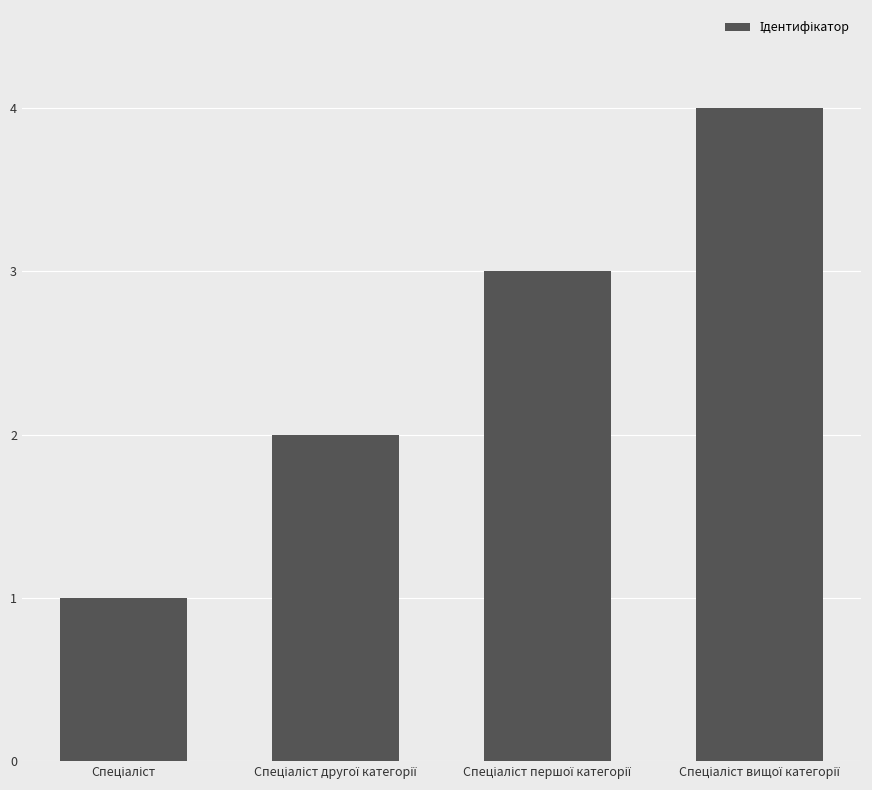

What is the difference between the maximum and minimum values?

3